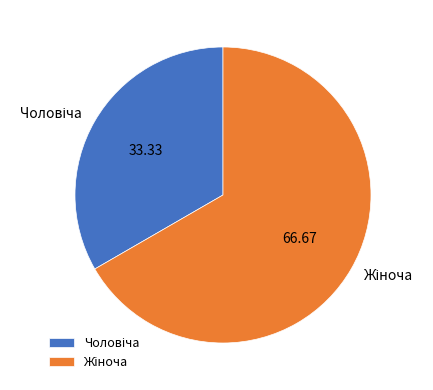

Is there any slice that represents more than half of the pie?

Yes